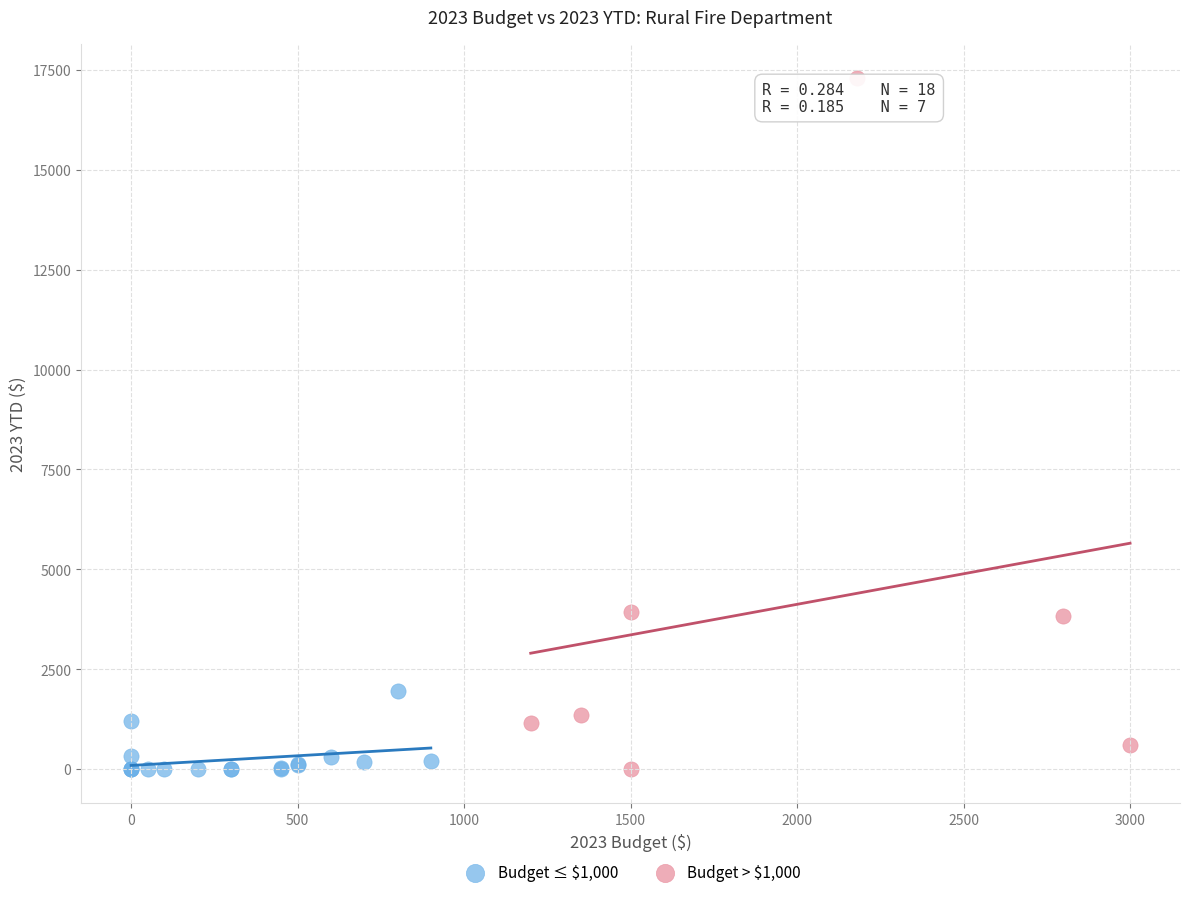

Which series contains the highest Y value?

Budget > $1,000